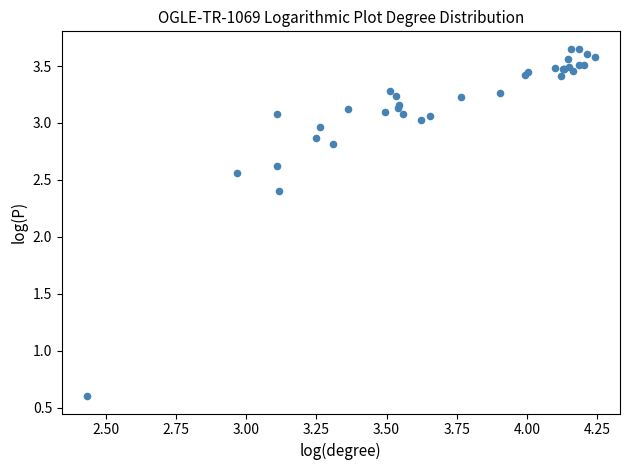

What Y value in the scatter plot is closest to 2?

2.4